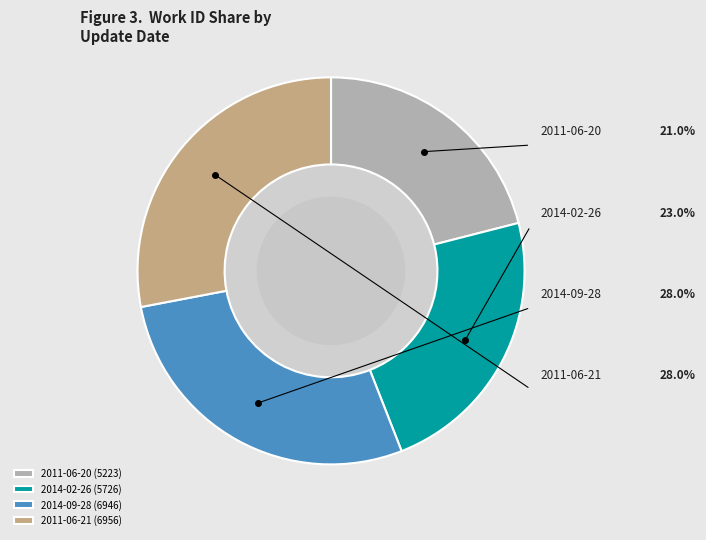

Is the sum of 2014-02-26 (5726) and 2011-06-20 (5223) greater than half?

No